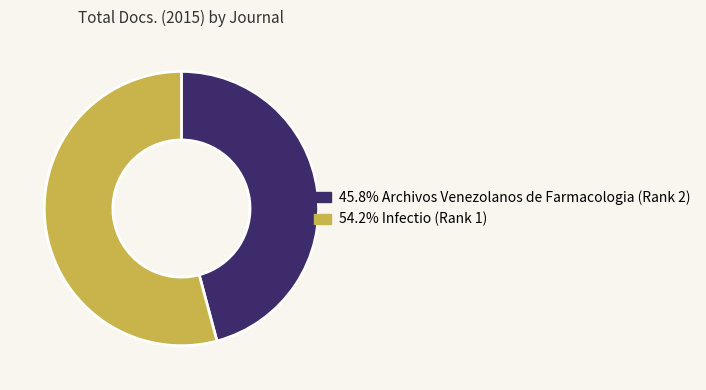

Is there a majority slice in this chart?

Yes